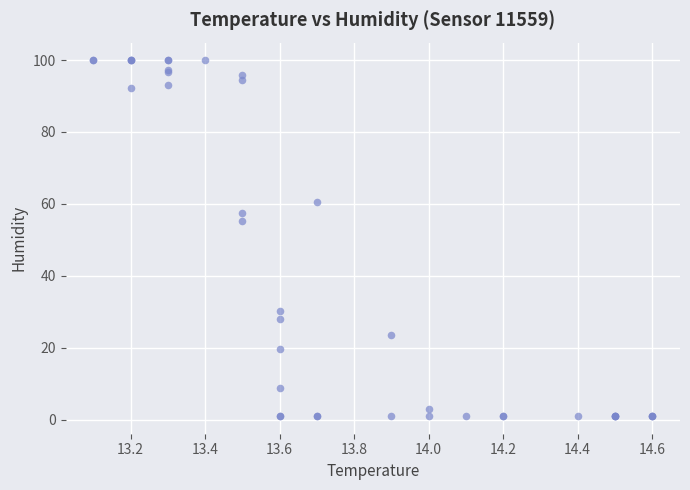

What Y value in the scatter plot is closest to 50?

55.3